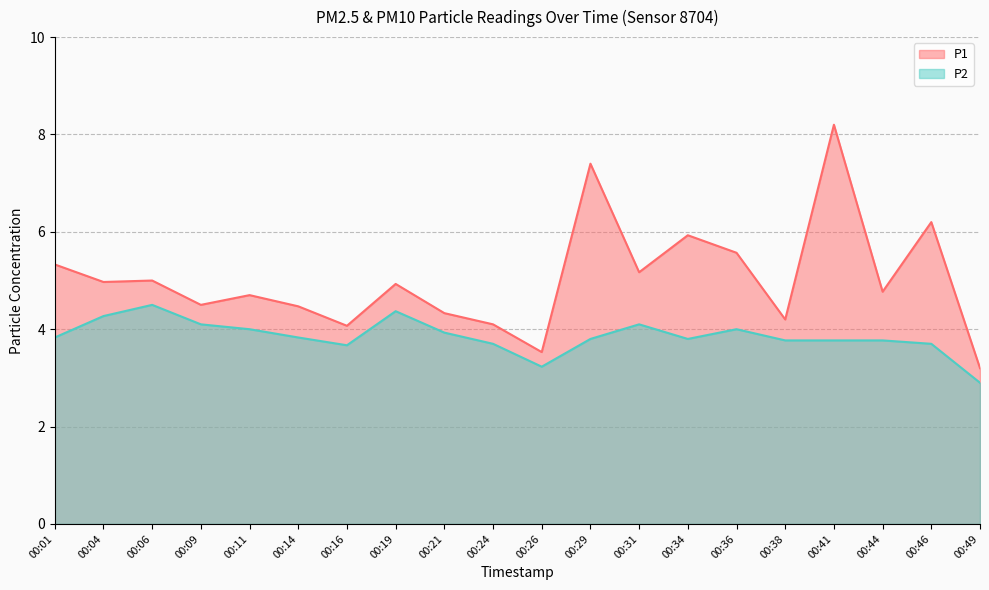

What are all the series names shown in the legend?

P1, P2